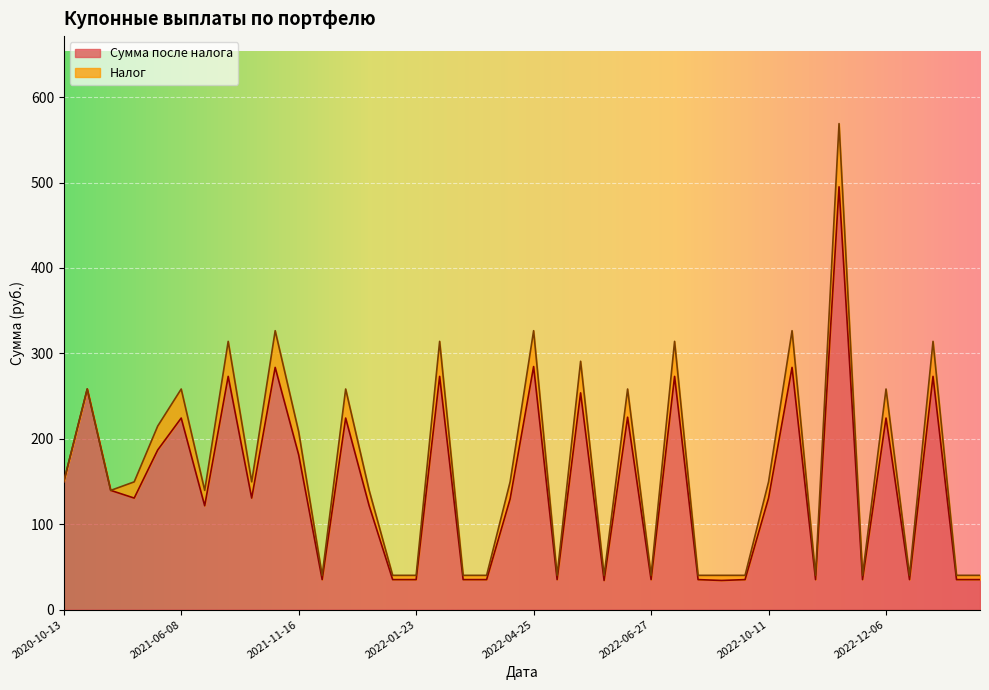

What position from the left is 2022-12-30?

37